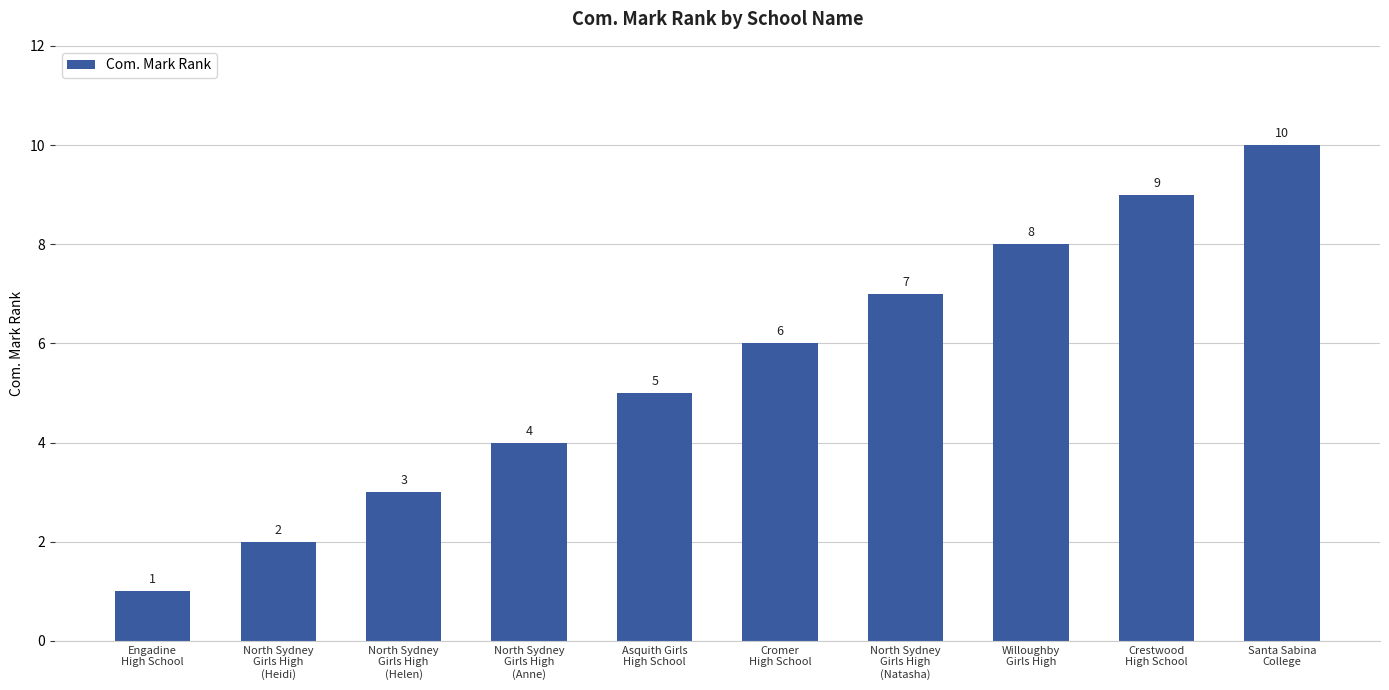

True or false: the data shows 6 at Crestwood
High School.

False